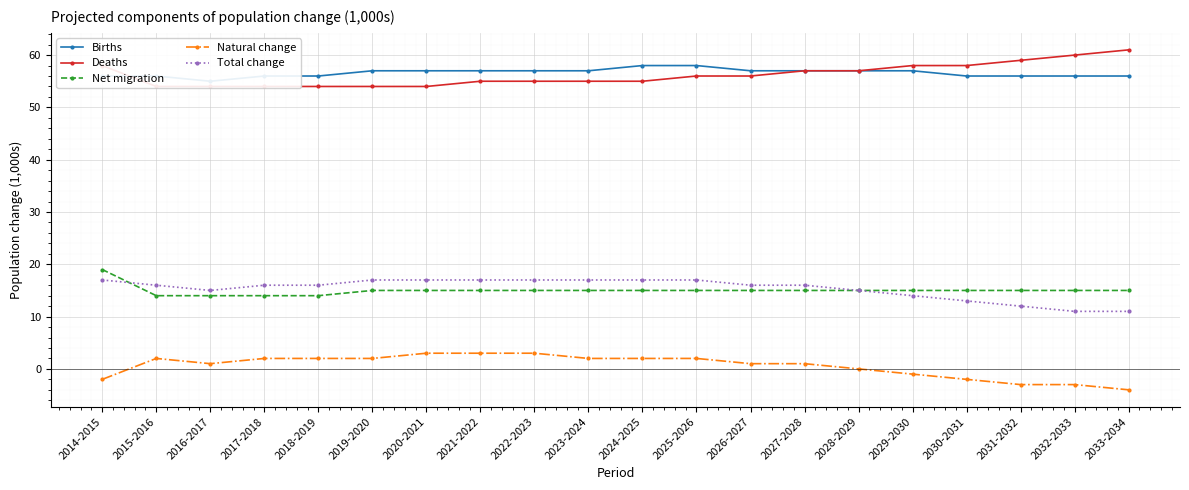

How many lines are shown in the chart?

5